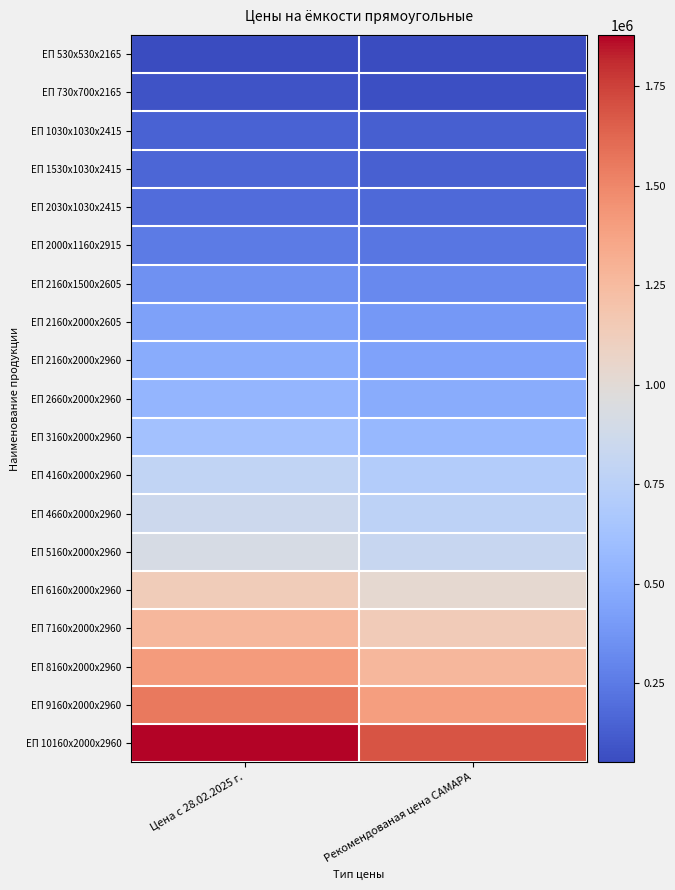

How many distinct data groups are displayed?

19